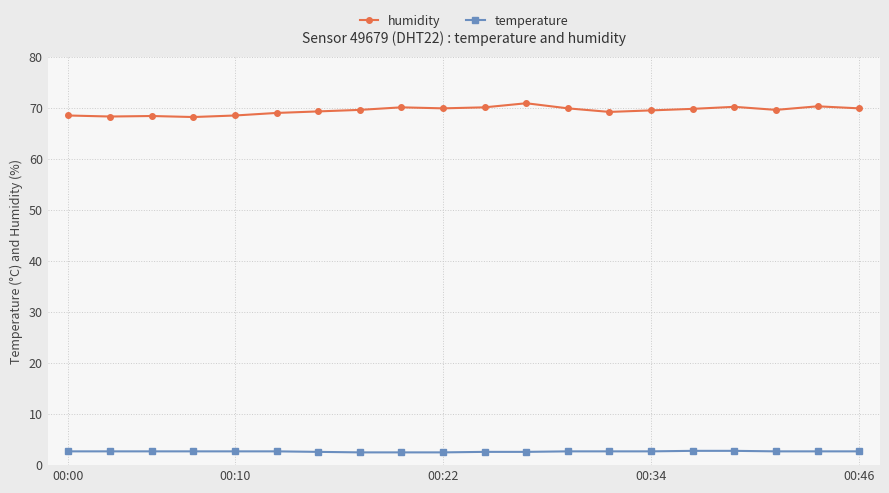

Which series has the largest total across all categories?

humidity